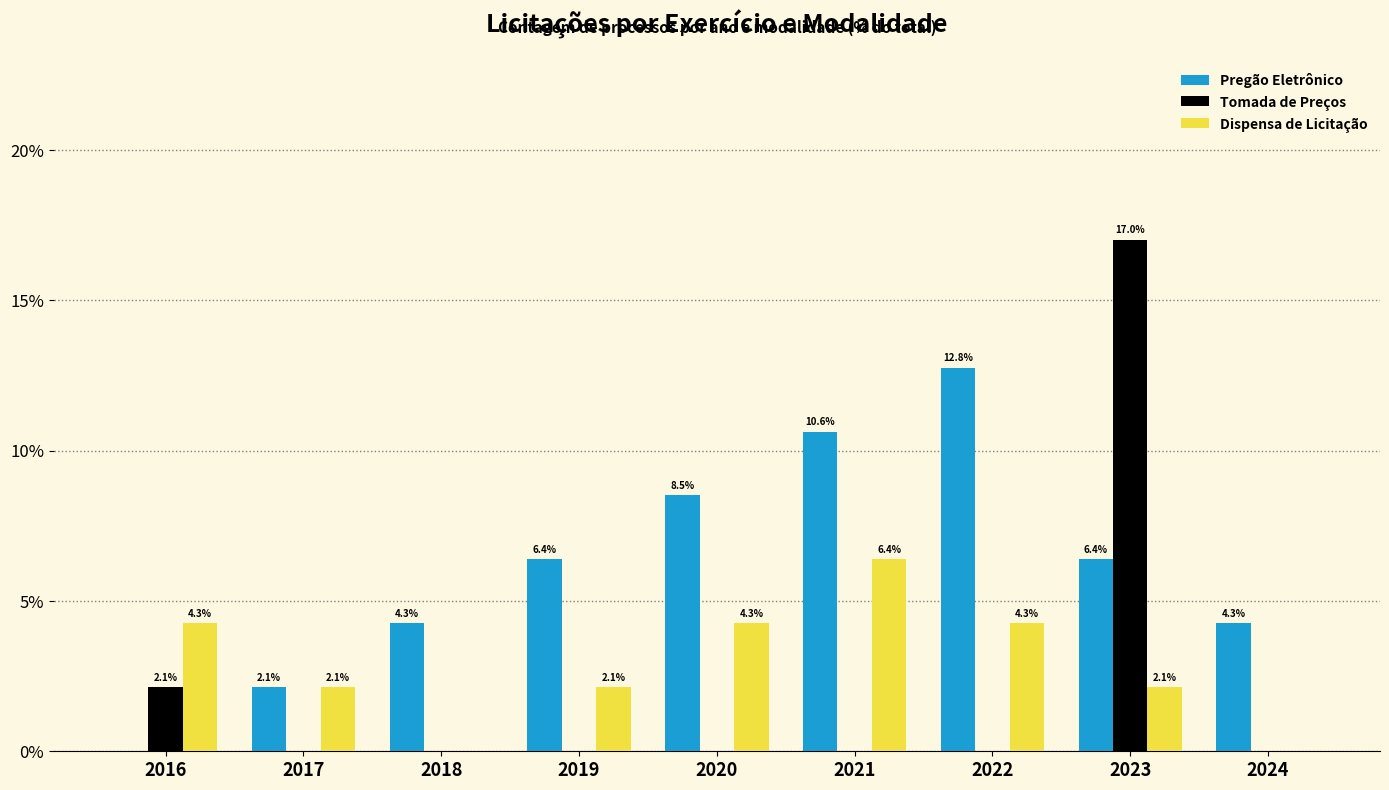

At which label does Pregão Eletrônico first exceed 6?

2019